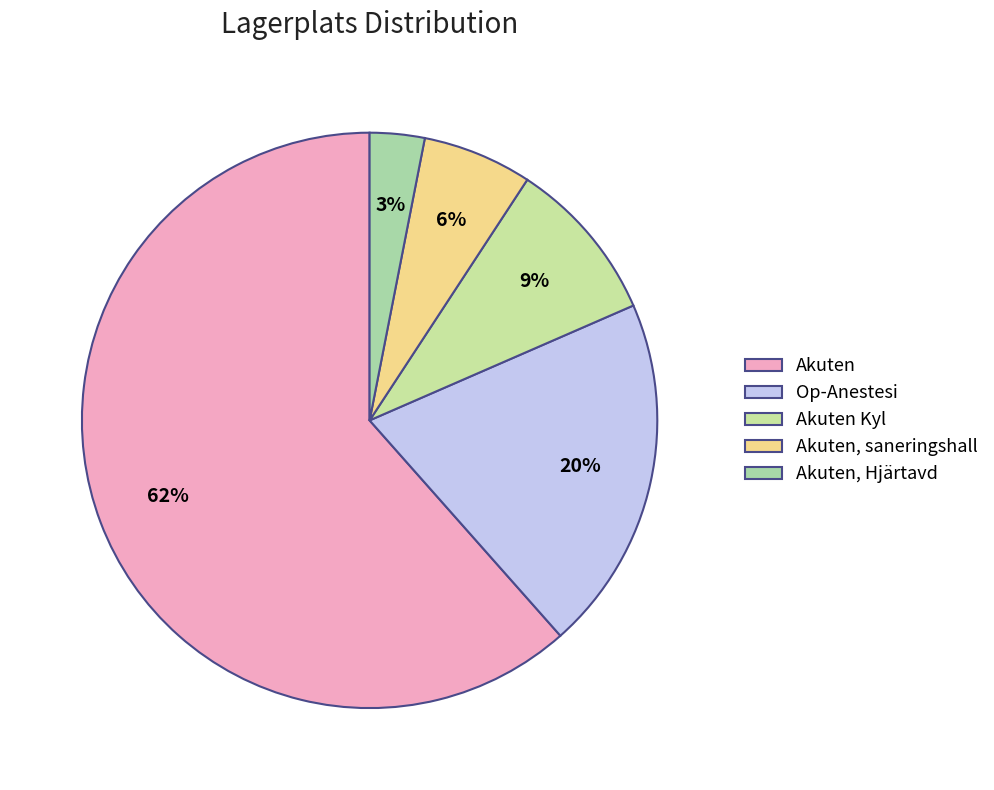

Is it true that Akuten, Hjärtavd is 15% of the pie?

False